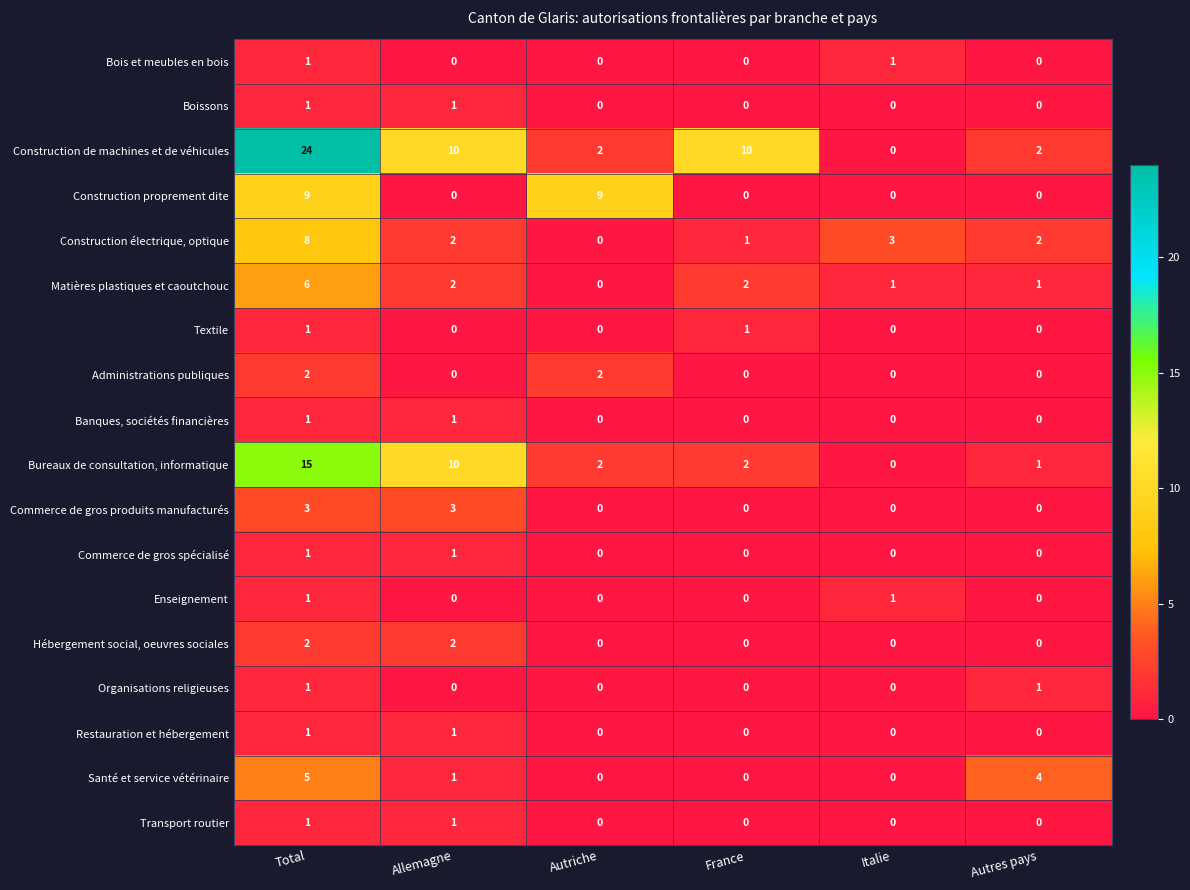

What is the maximum value for Construction électrique, optique?

8